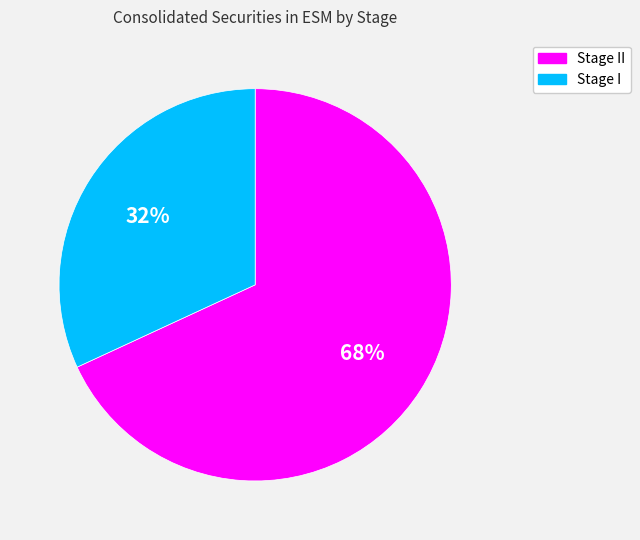

How many segments does this pie chart have?

2